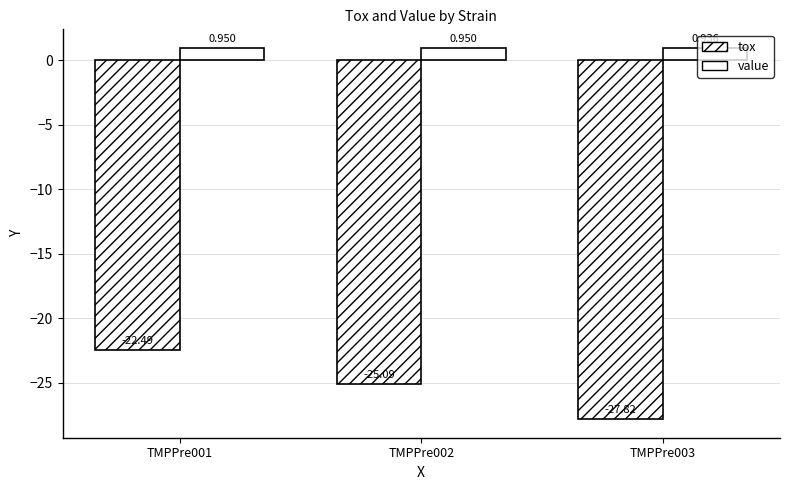

List the series in order of their peak value, highest first.

value, tox